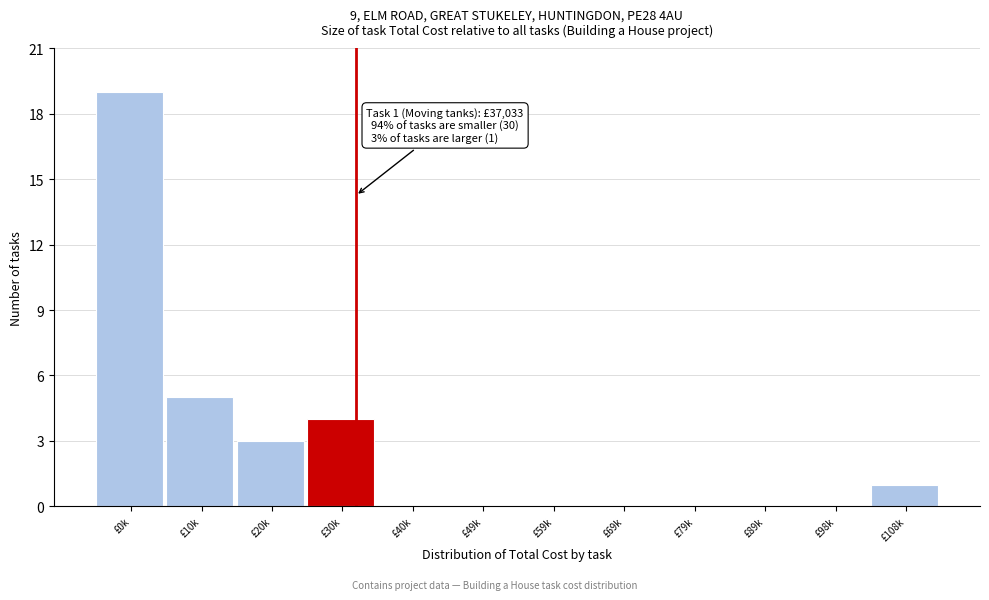

Reading left to right, what are all the values shown in this chart?

£0k=19	£10k=5	£20k=3	£30k=4	£40k=0	£49k=0	£59k=0	£69k=0	£79k=0	£89k=0	£98k=0	£108k=1